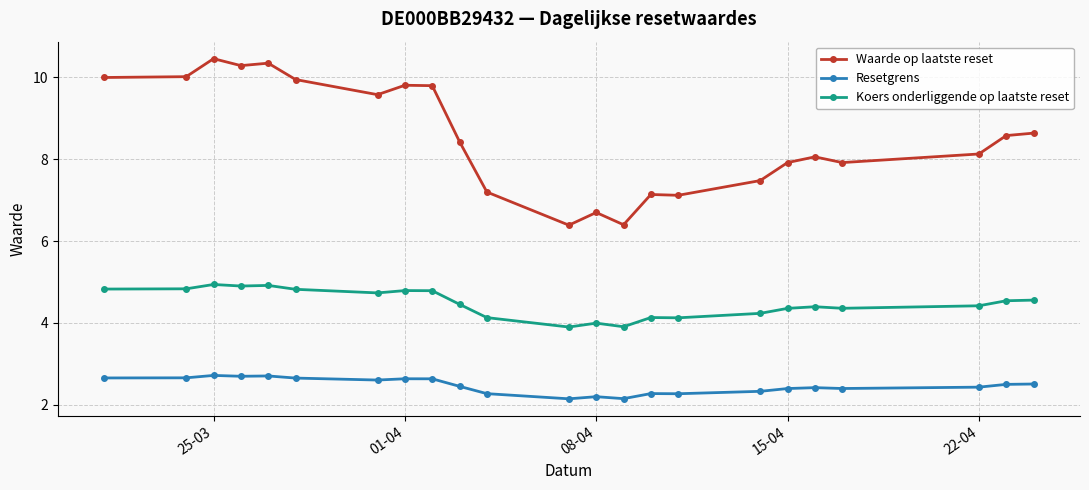

True or false: Waarde op laatste reset and Koers onderliggende op laatste reset intersect in this chart.

False